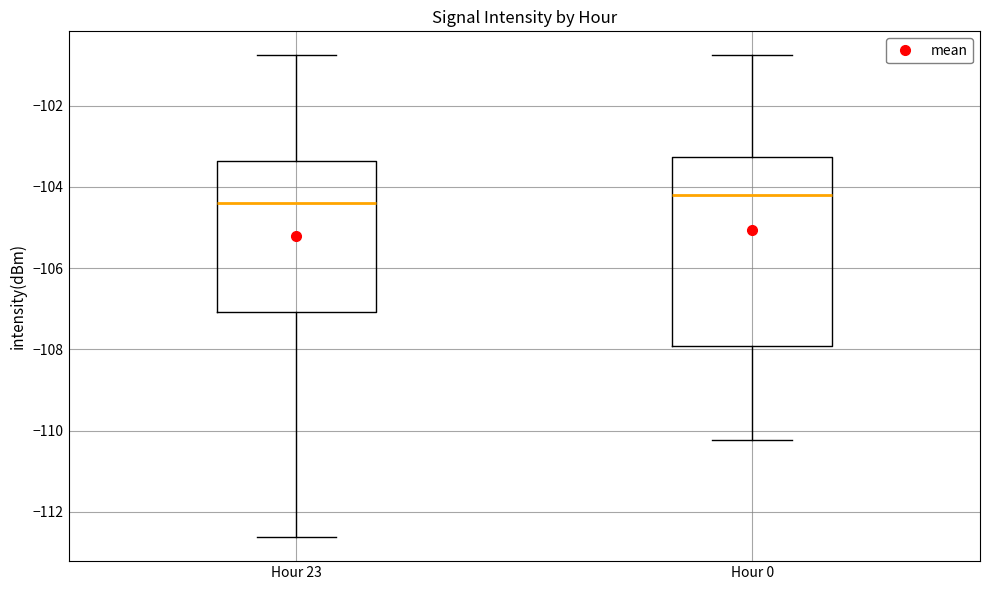

Reading left to right, read every box against the y-axis: the position of its median line, the range the box covers, and the ends of its whiskers. The values are not printed on the chart, so give them approximately, as read against the axis.

Hour 23: median -104.4, box -107.0 to -103.4, whiskers -112.6 to -100.8
Hour 0: median -104.2, box -108.0 to -103.2, whiskers -110.2 to -100.8